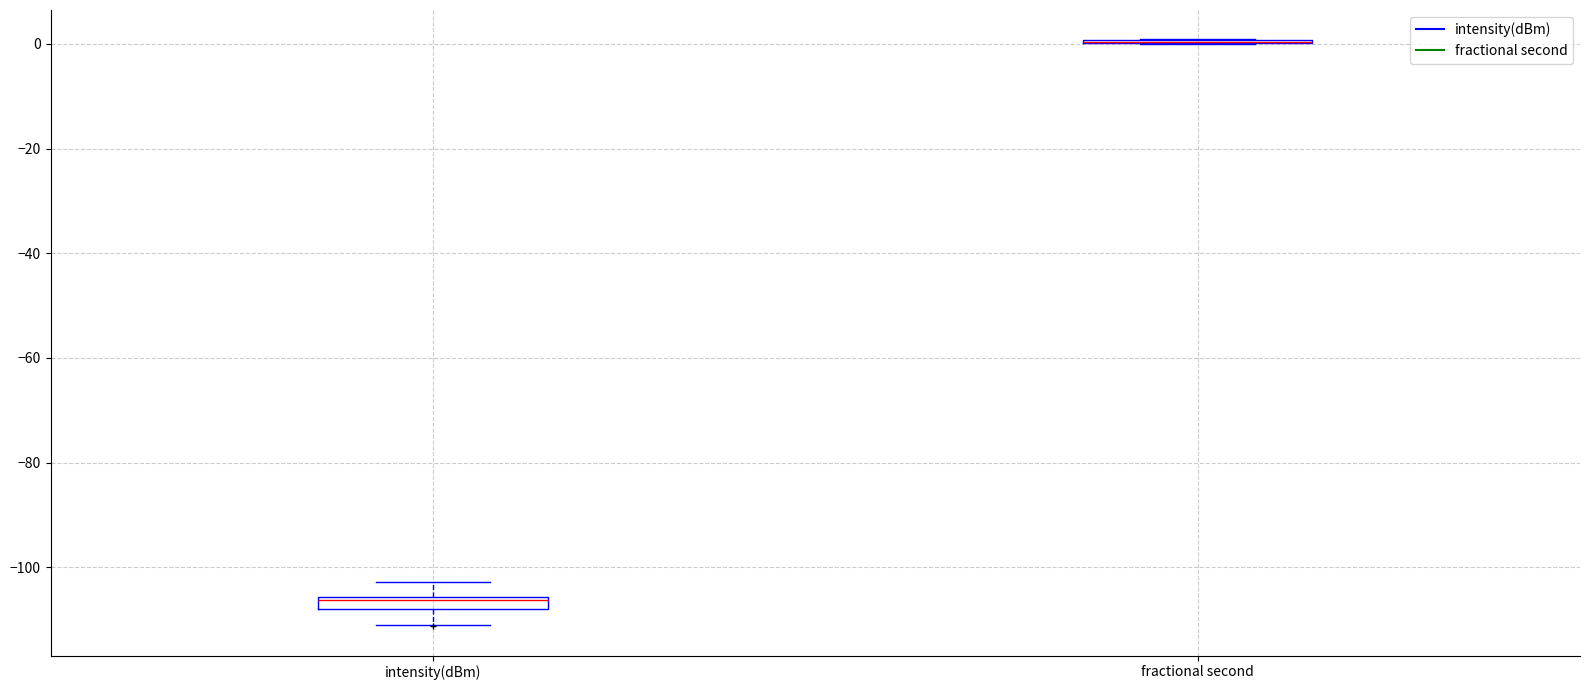

Where is the upper edge of the box for intensity(dBm) on the y-axis? The values are not printed on the chart, so give them approximately, as read against the axis.

-106